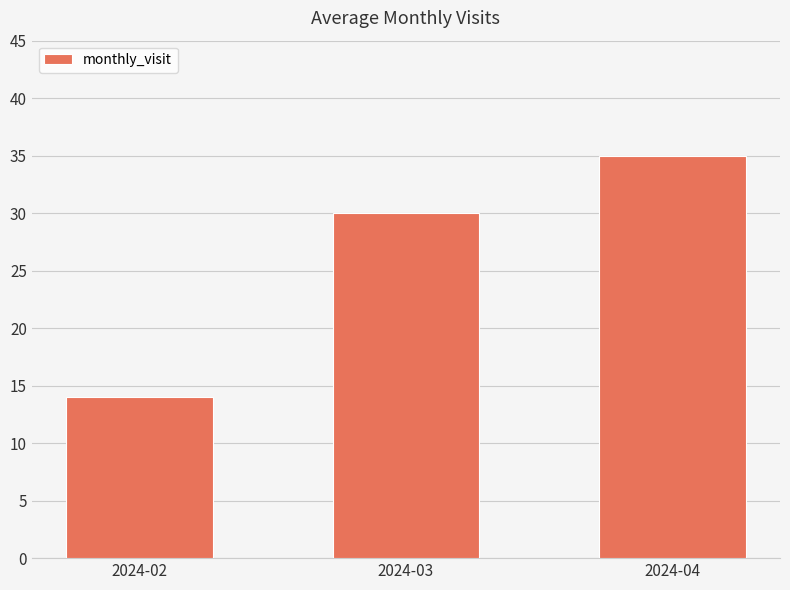

Reading left to right, transcribe all the data shown in this chart.

2024-02=14	2024-03=30	2024-04=35